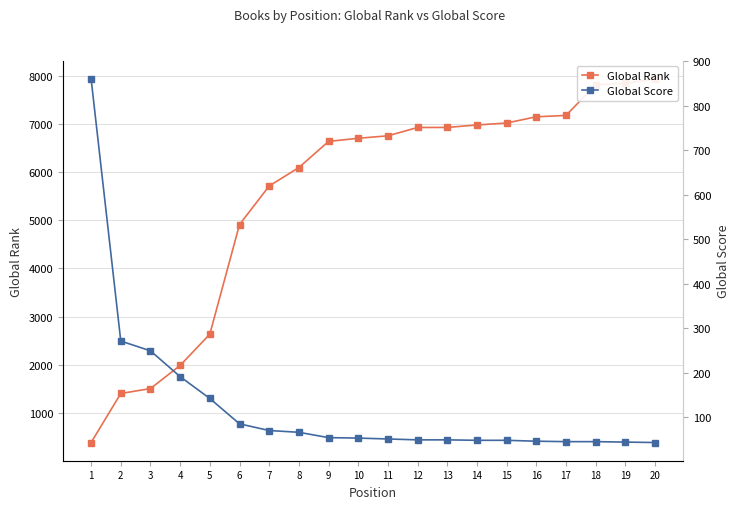

Reading left to right, transcribe all the data shown in this chart.

Global Rank: 1=387	2=1405	3=1507	4=1987	5=2637	6=4911	7=5712	8=6094	9=6637	10=6702	11=6753	12=6926	13=6927	14=6978	15=7019	16=7148	17=7176	18=7812	19=7845	20=7936
Global Score: 1=860	2=271	3=249	4=191	5=142	6=85	7=70	8=66	9=54	10=53	11=51	12=49	13=49	14=48	15=48	16=46	17=45	18=45	19=44	20=43